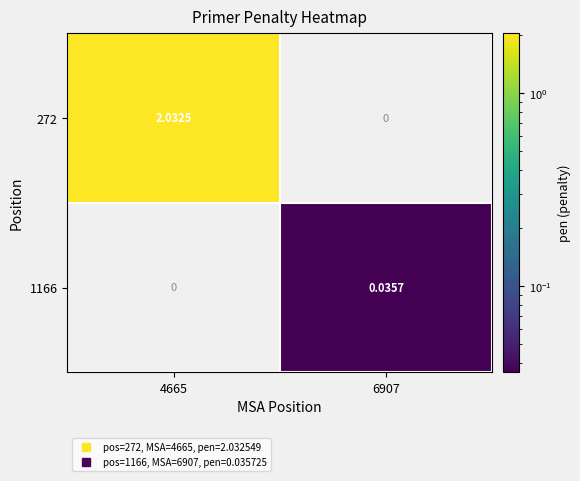

Is the value of 1166 at 4665 greater than the value of 272 at 4665?

No